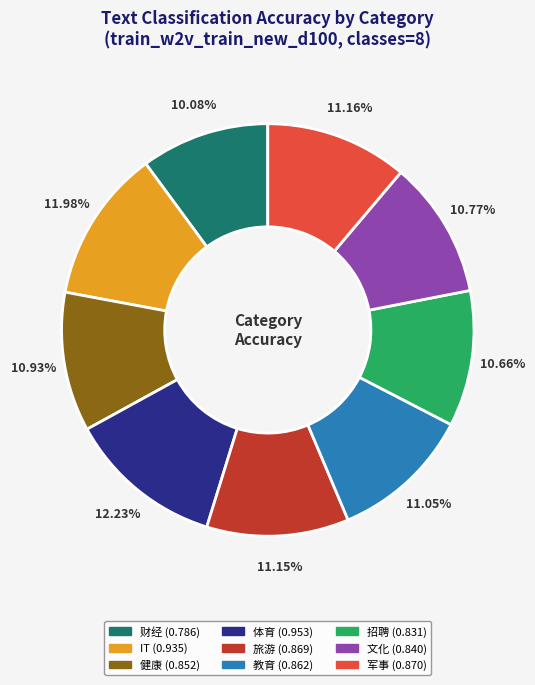

Count the number of slices in the pie.

9